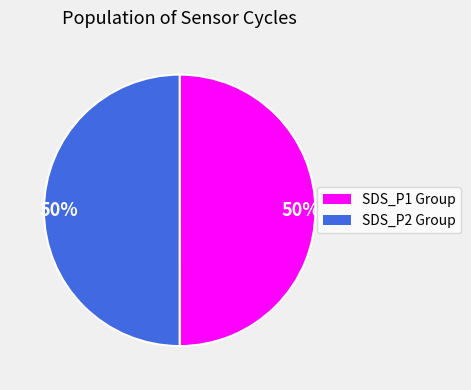

How many segments does this pie chart have?

2